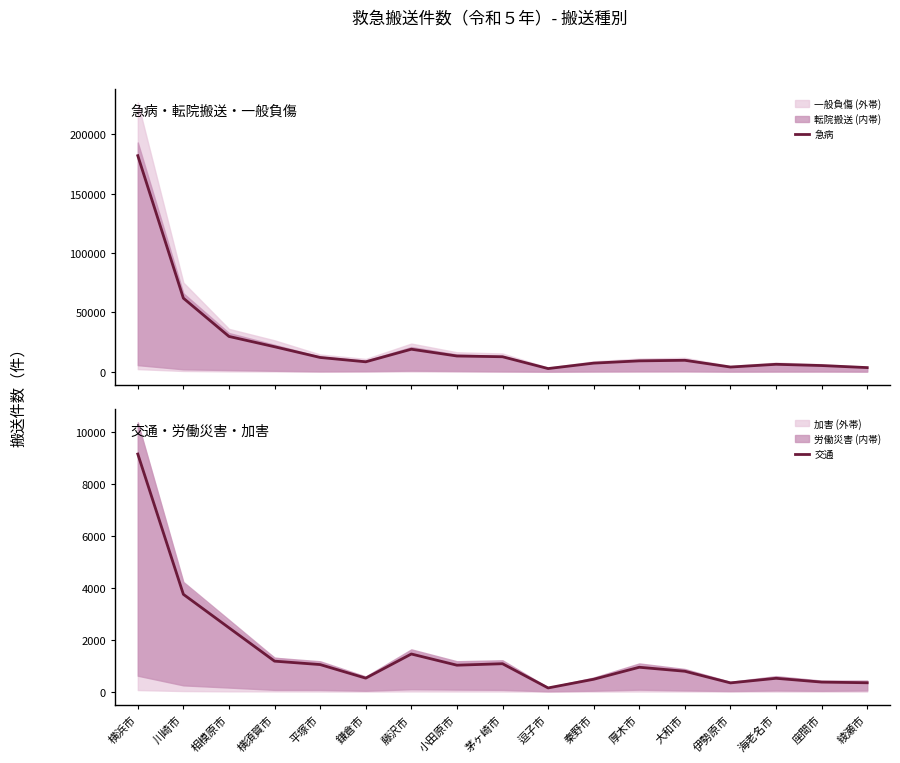

Which series has the largest total across all categories?

急病